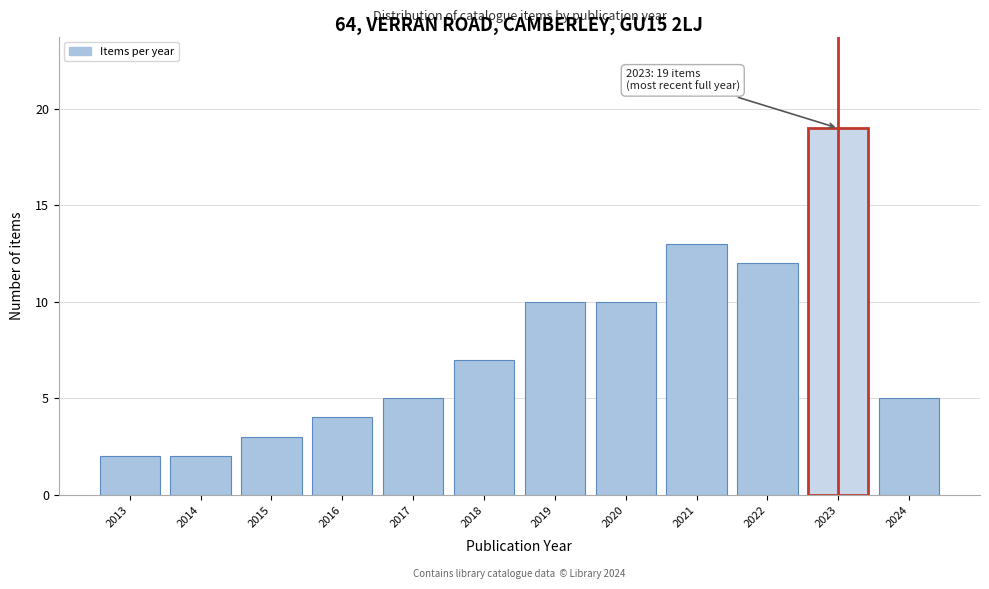

Reading left to right, what are all the values shown in this chart?

2013=2	2014=2	2015=3	2016=4	2017=5	2018=7	2019=10	2020=10	2021=13	2022=12	2023=19	2024=5